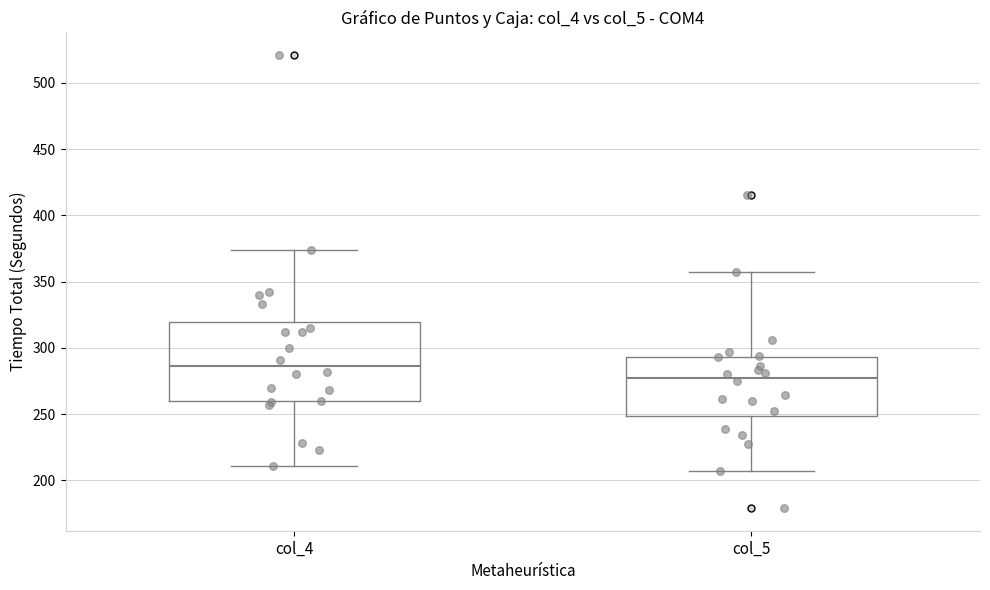

Where does the median line of the box for col_4 sit on the y-axis? The values are not printed on the chart, so give them approximately, as read against the axis.

285